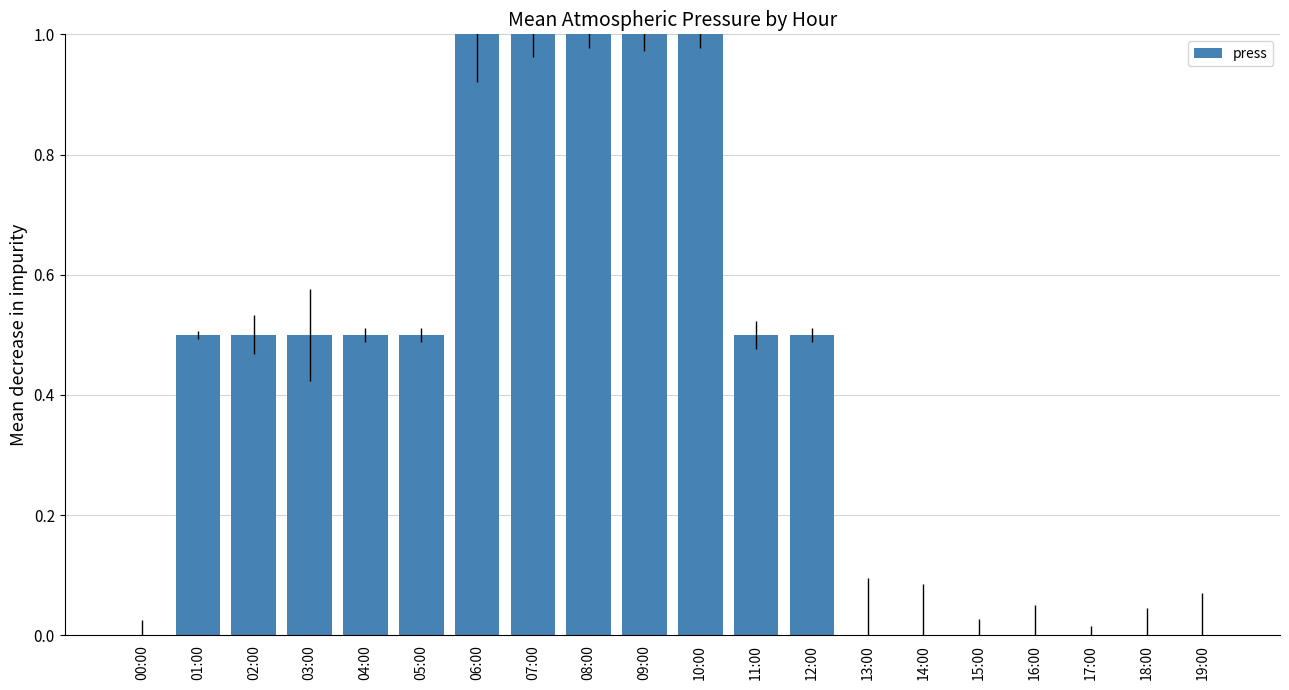

Between 17:00 and 06:00, which is larger?

06:00